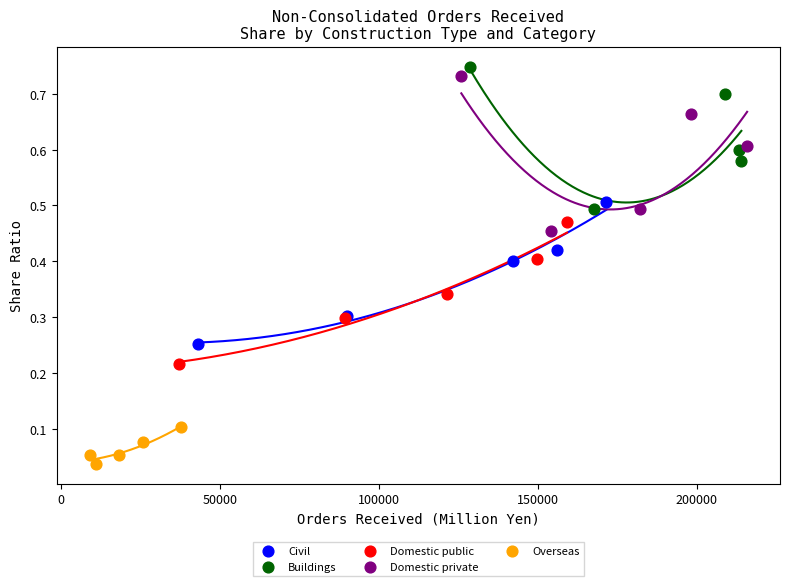

What are all the series names shown in the legend?

Civil, Buildings, Domestic public, Domestic private, Overseas